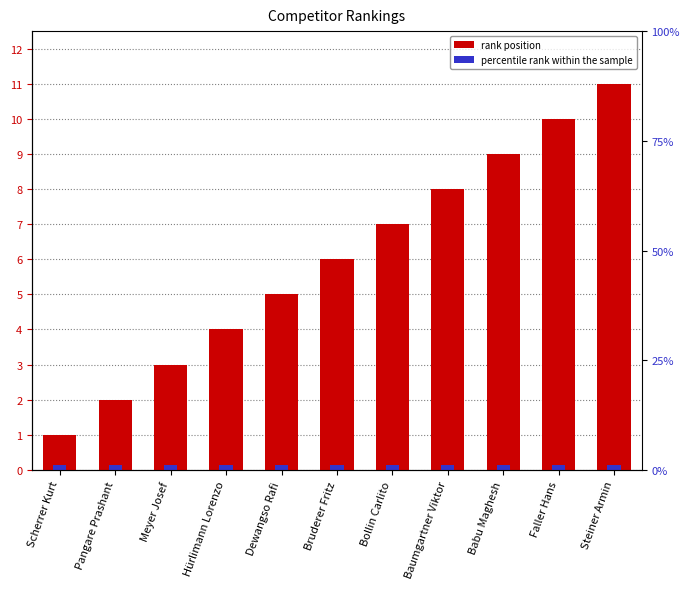

Rank the categories by value from lowest to highest.

Scherrer Kurt, Pangare Prashant, Meyer Josef, Hürlimann Lorenzo, Dewangso Rafi, Bruderer Fritz, Bollin Carlito, Baumgartner Viktor, Babu Maghesh, Faller Hans, Steiner Armin